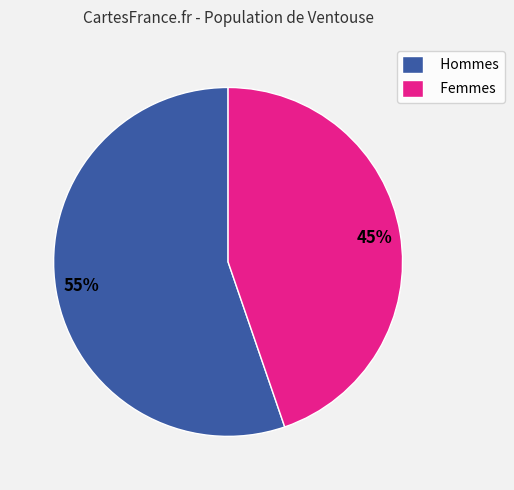

Which slice represents more than half of the pie?

Hommes